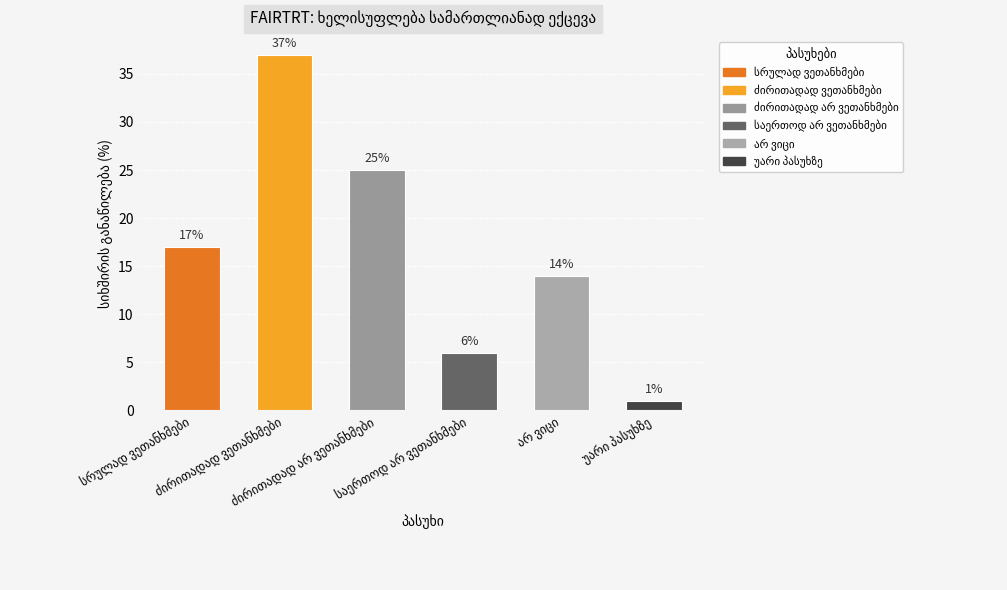

Reading left to right, extract all data points from this chart.

17	37	25	6	14	1